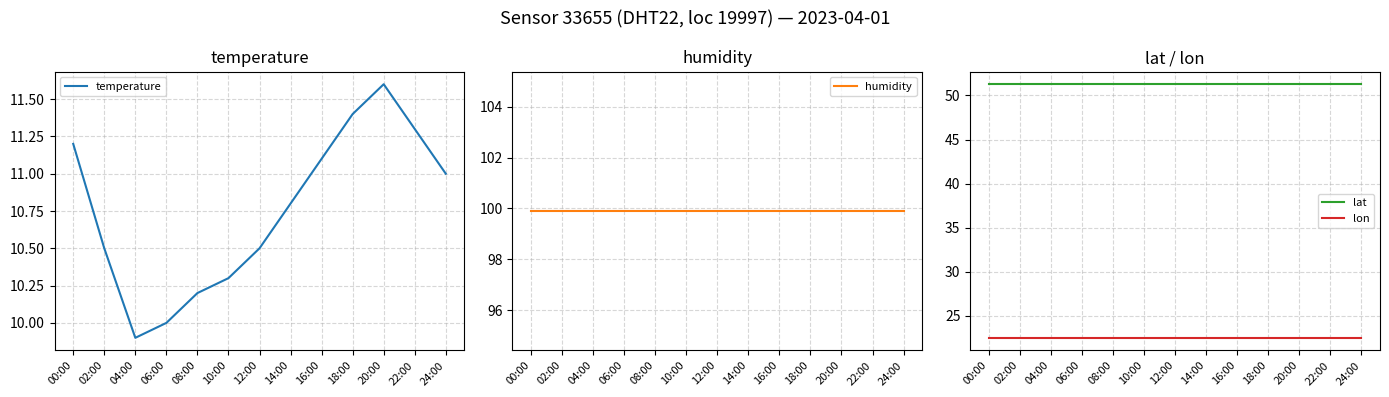

What is the difference between the highest and lowest values at 06:00?

89.9